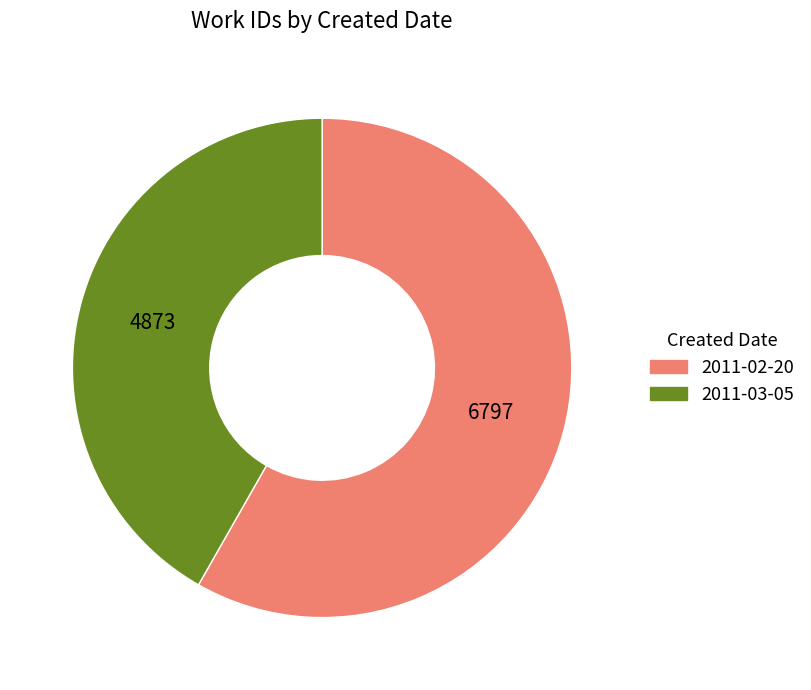

Is it true that 2011-02-20 is 52% of the pie?

False